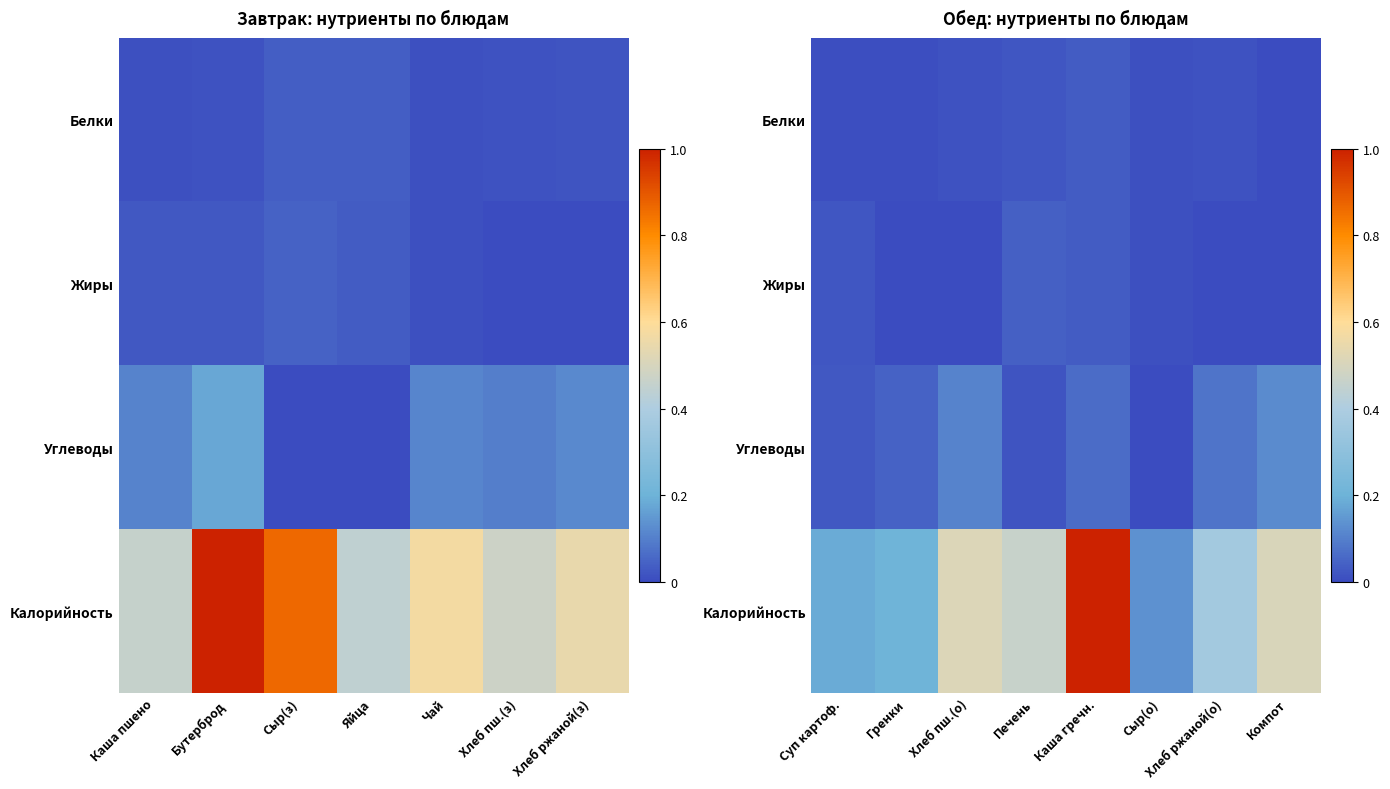

Rank the series by their maximum value, from lowest to highest.

Белки, Жиры, Углеводы, Калорийность